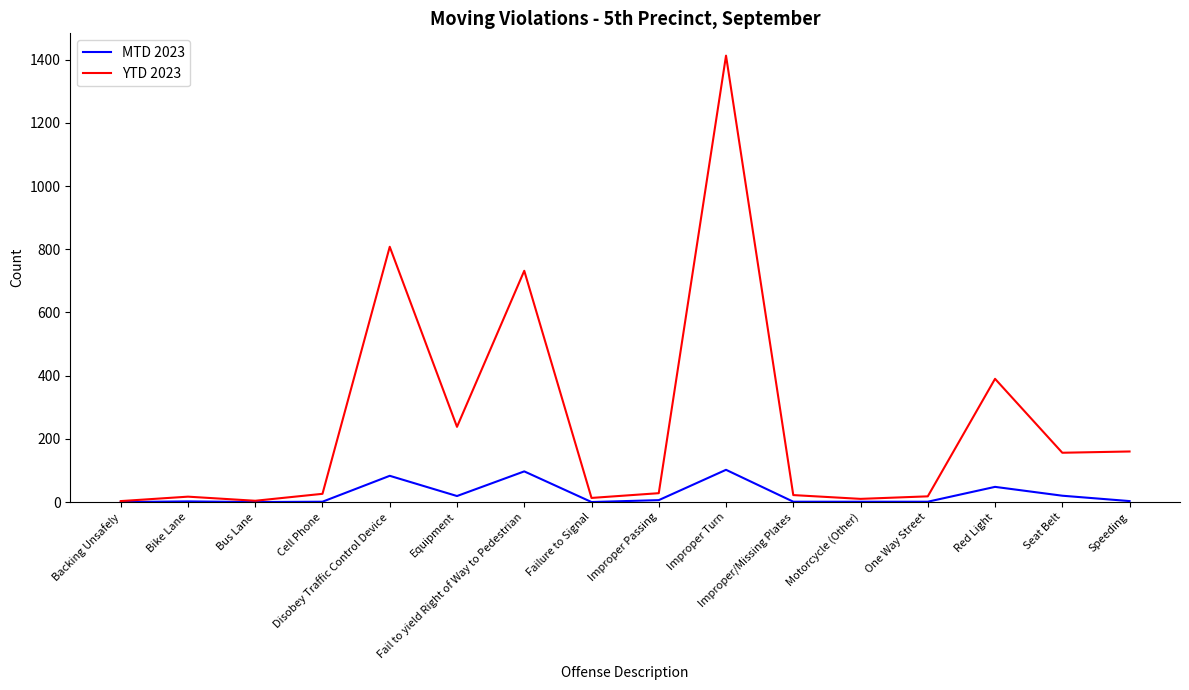

Which series has the largest range (max minus min)?

YTD 2023